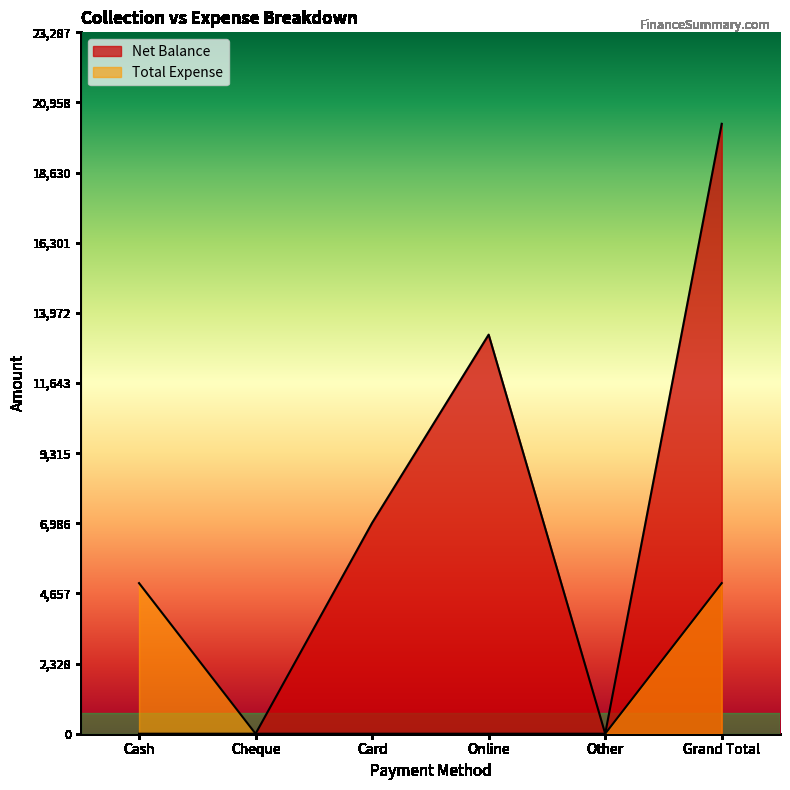

What is the label of the 6th point from the right?

Cash